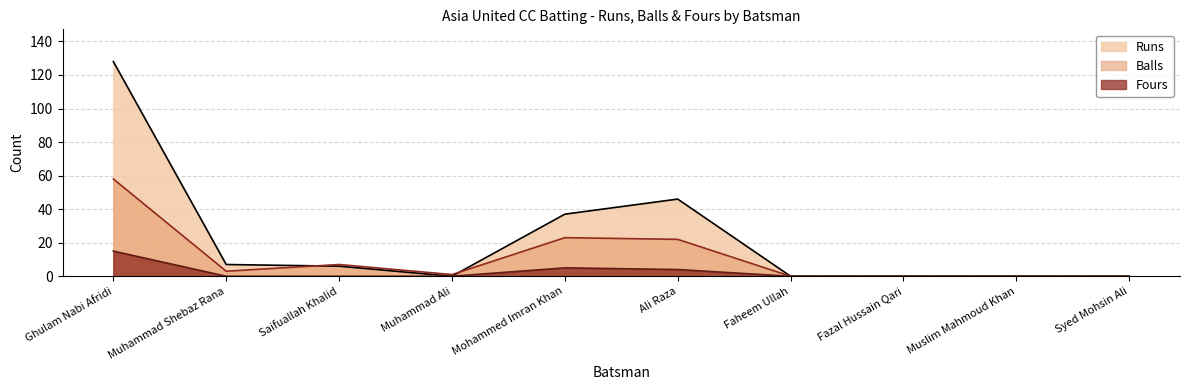

List the series in order of their peak value, lowest first.

Fours, Balls, Runs